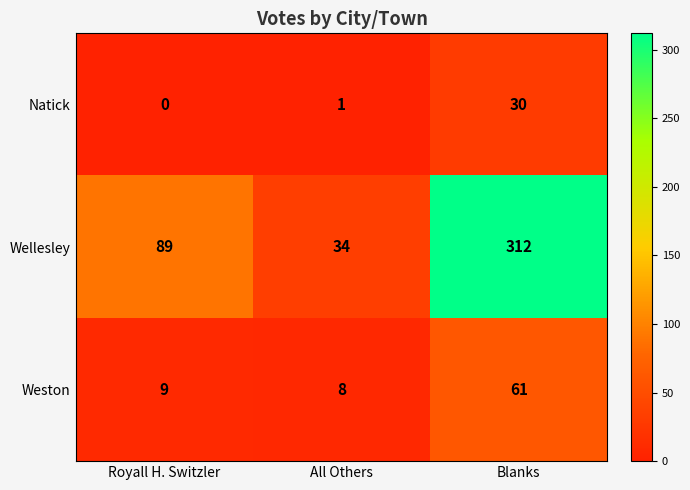

What is the minimum value for Weston?

8